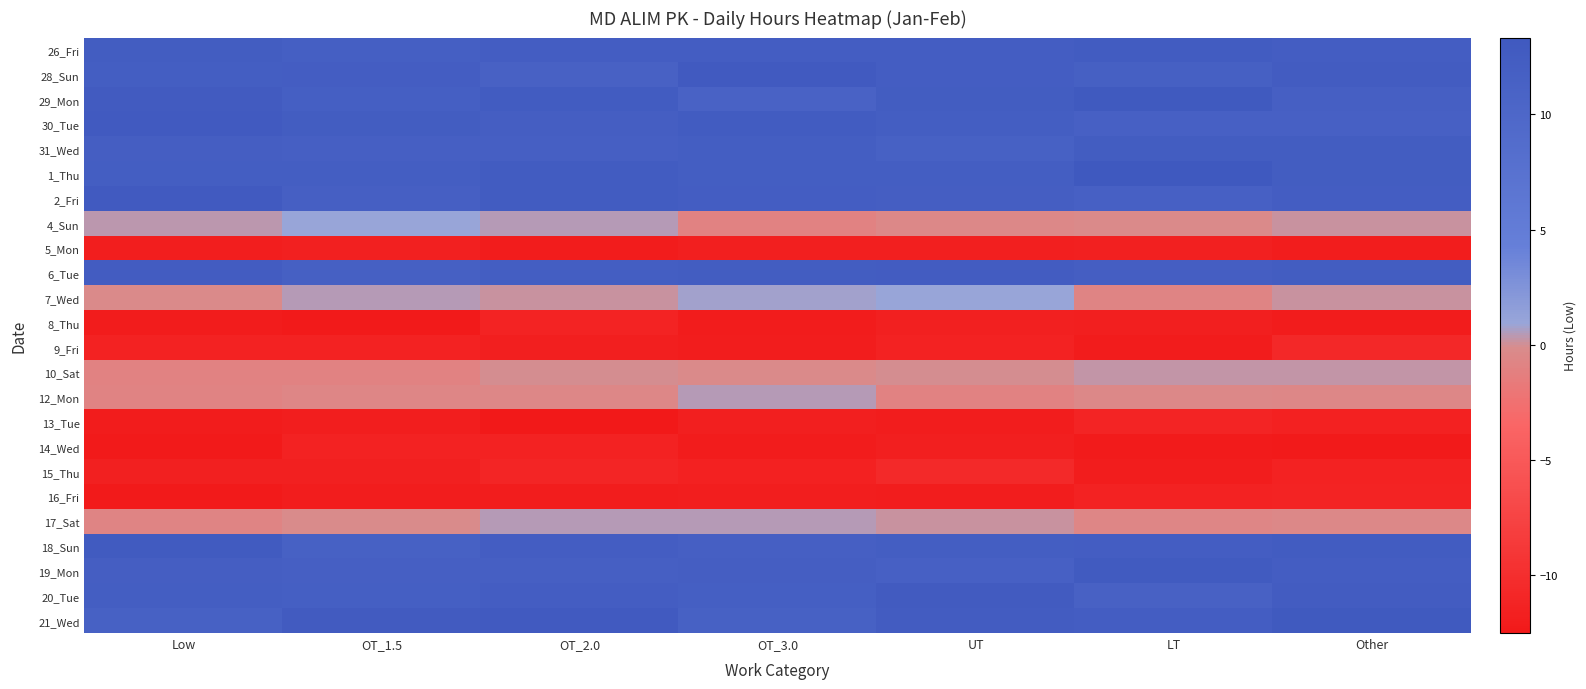

Which category has the lowest value across all series?

OT_2.0